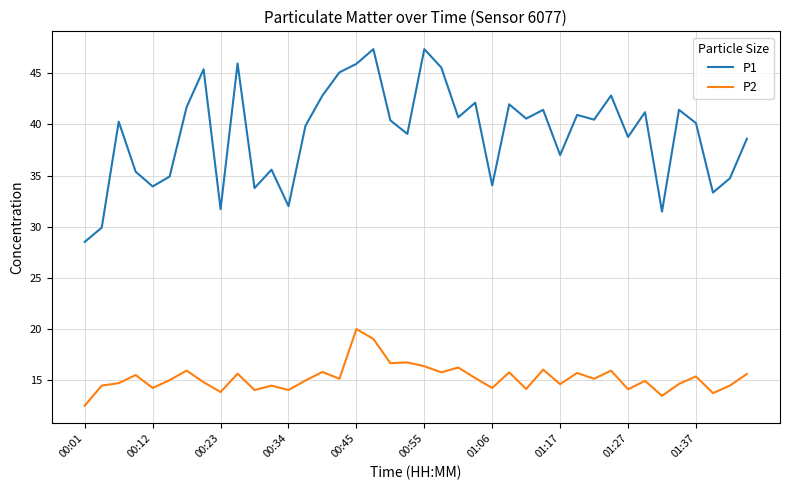

In P1, how many points are higher than both neighbors (excluding endpoints)?

13